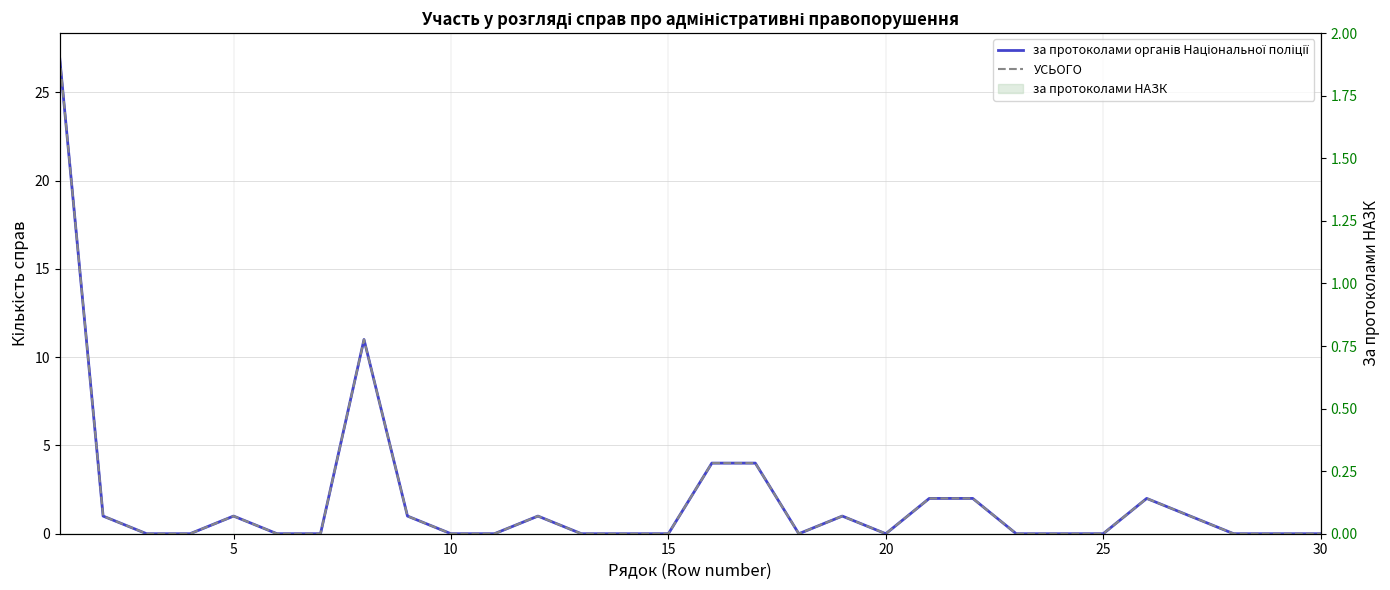

The value of за протоколами органів Національної поліції at 5 is 1. True or false?

False